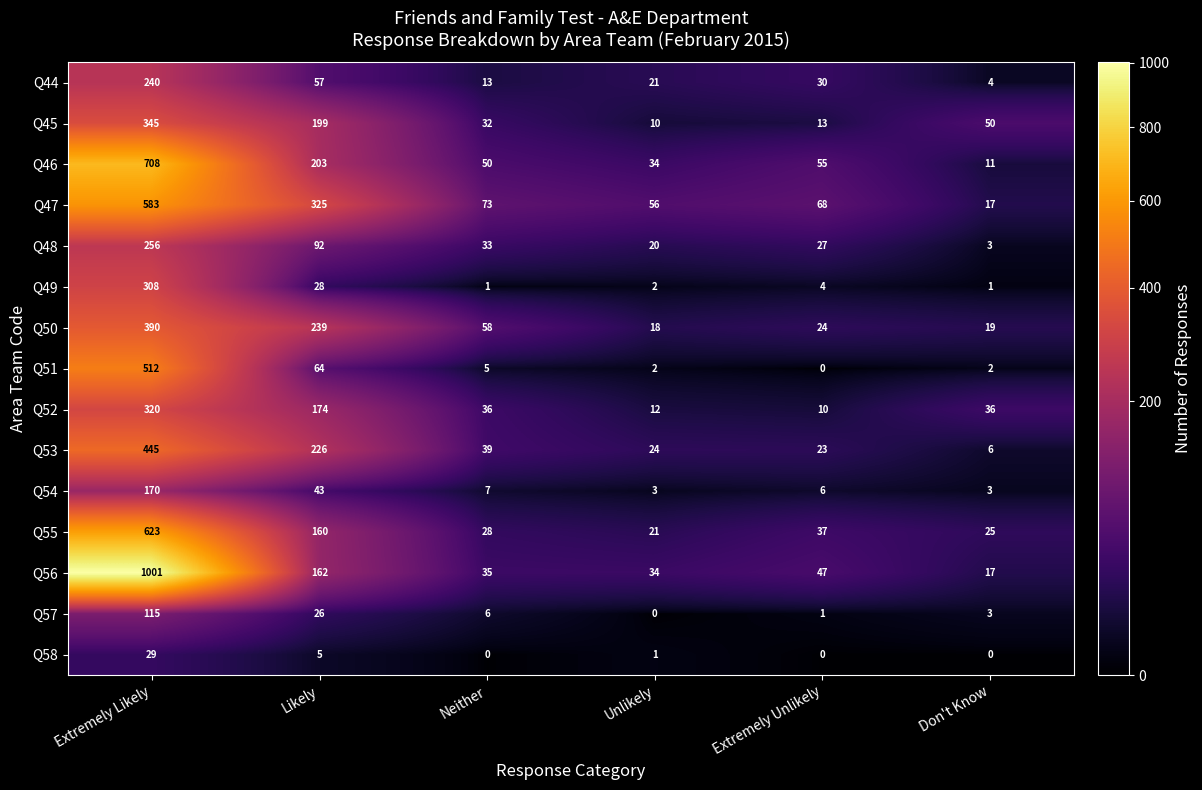

Read the Q58 value at Extremely Likely, to the nearest 5.

30